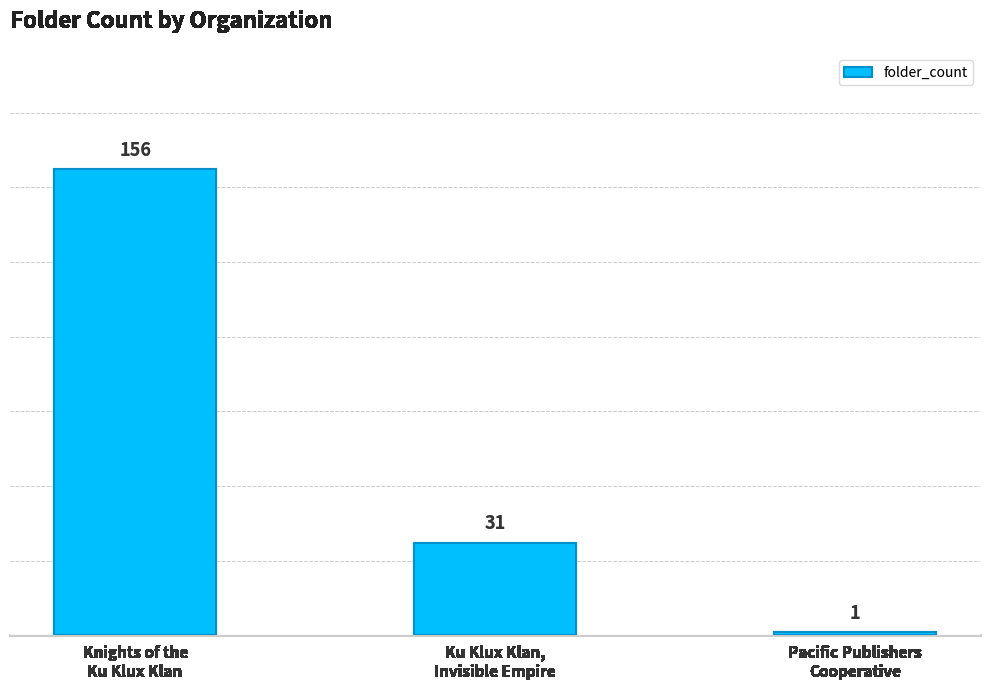

Is it true that the value at Knights of the
Ku Klux Klan is 156?

True